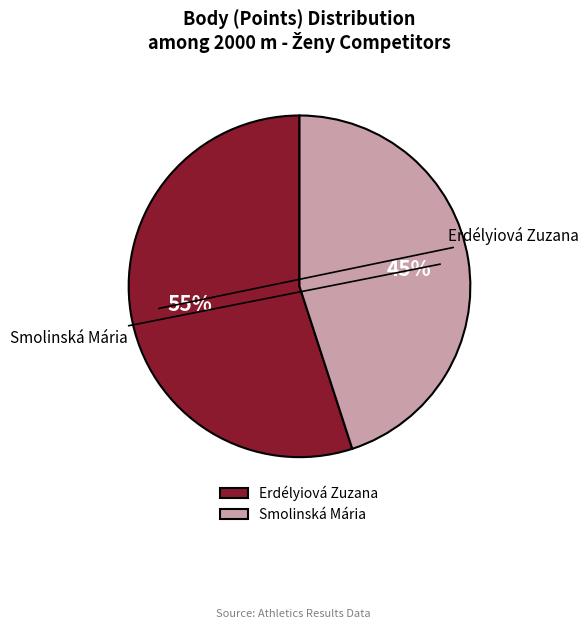

What percentage is the Erdélyiová Zuzana slice, to the nearest percent?

55%